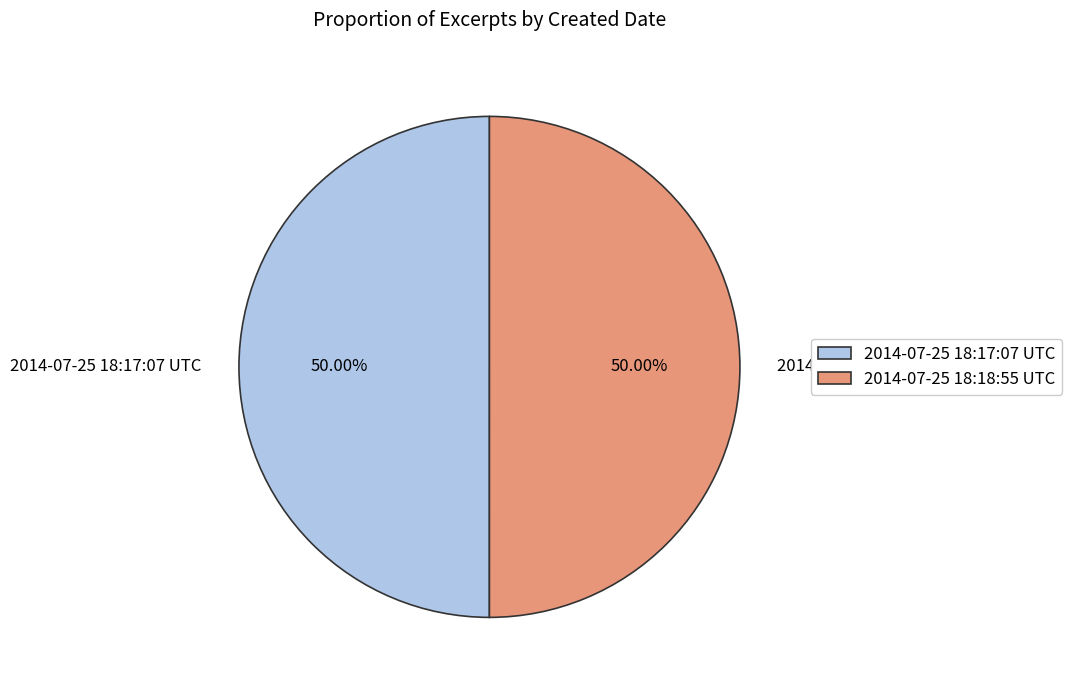

Combined, do 2014-07-25 18:17:07 UTC and 2014-07-25 18:18:55 UTC account for over 50%?

Yes